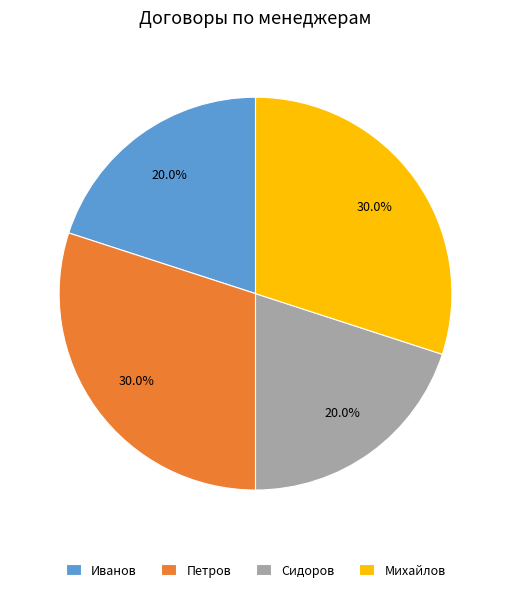

Between Сидоров and Петров, which is larger?

Петров